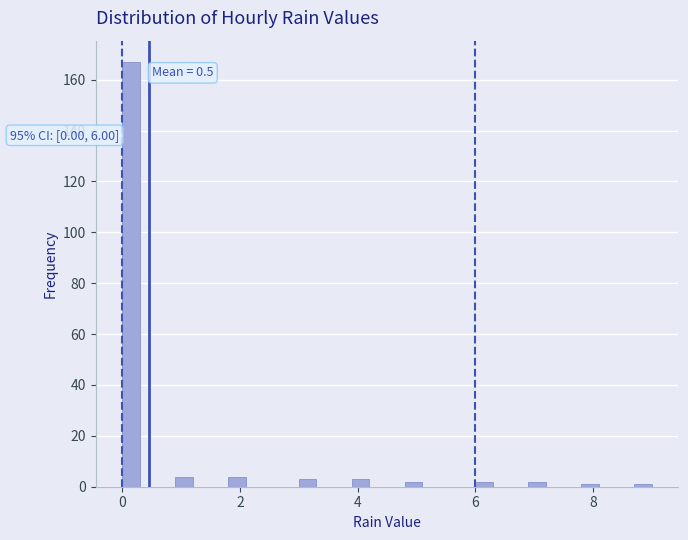

Around what value on the x-axis is the tallest bar? Give the approximate position of its centre, as read against the axis.

0.2